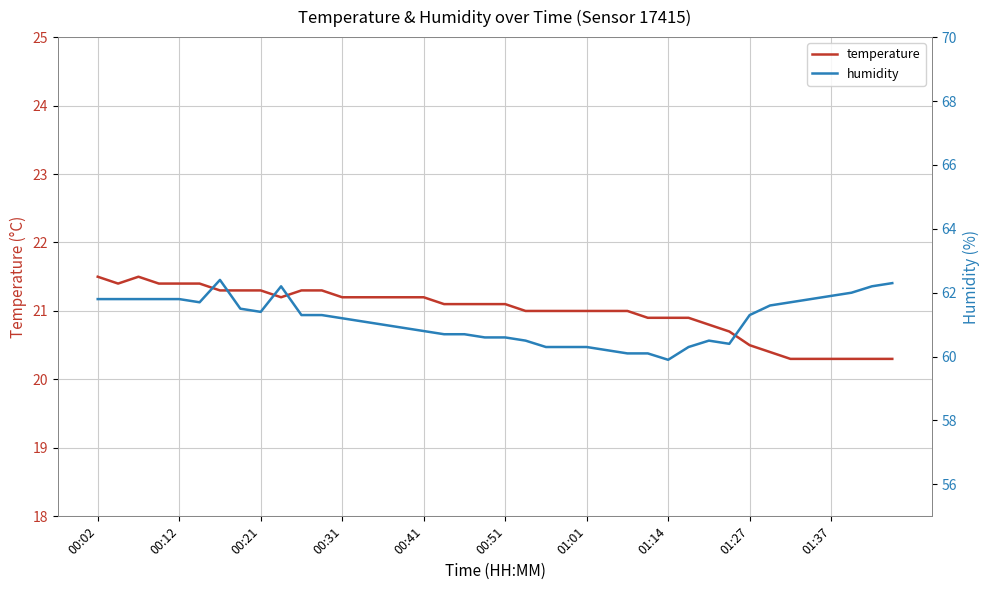

True or false: humidity and temperature cross at least once.

False